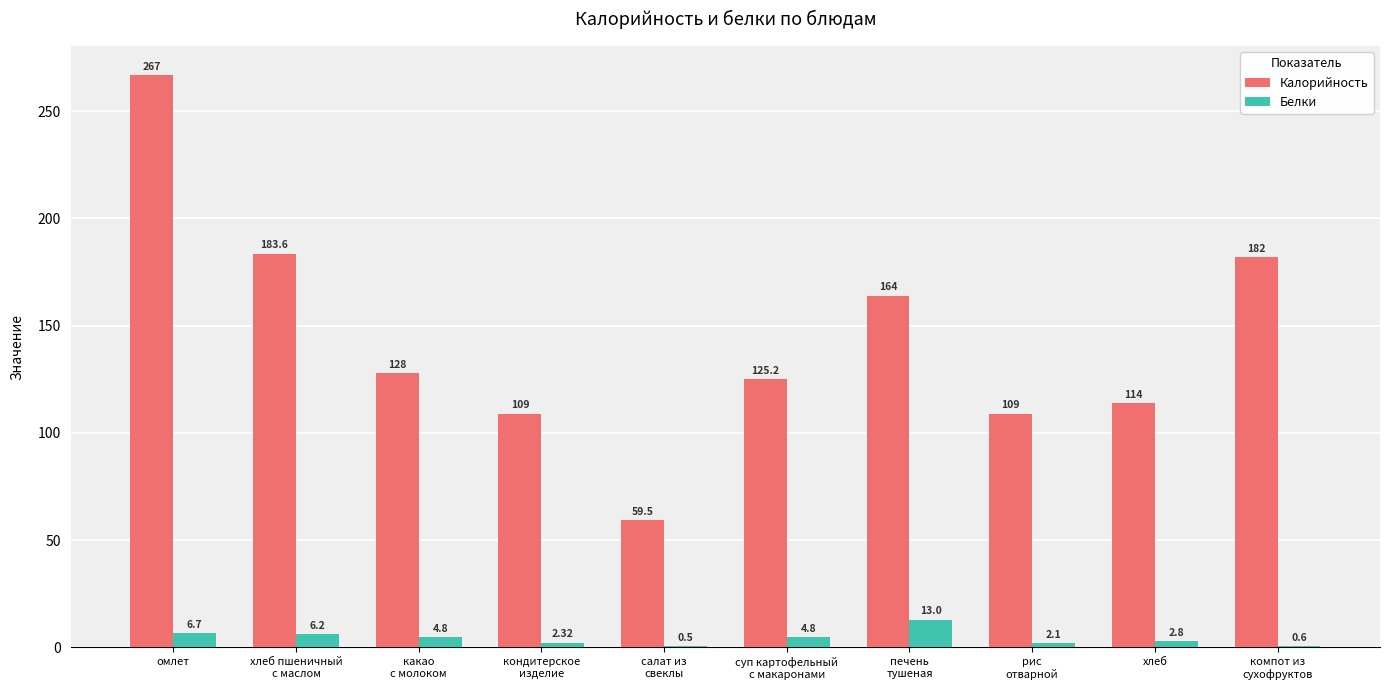

At which category does the chart reach its peak across all series?

омлет